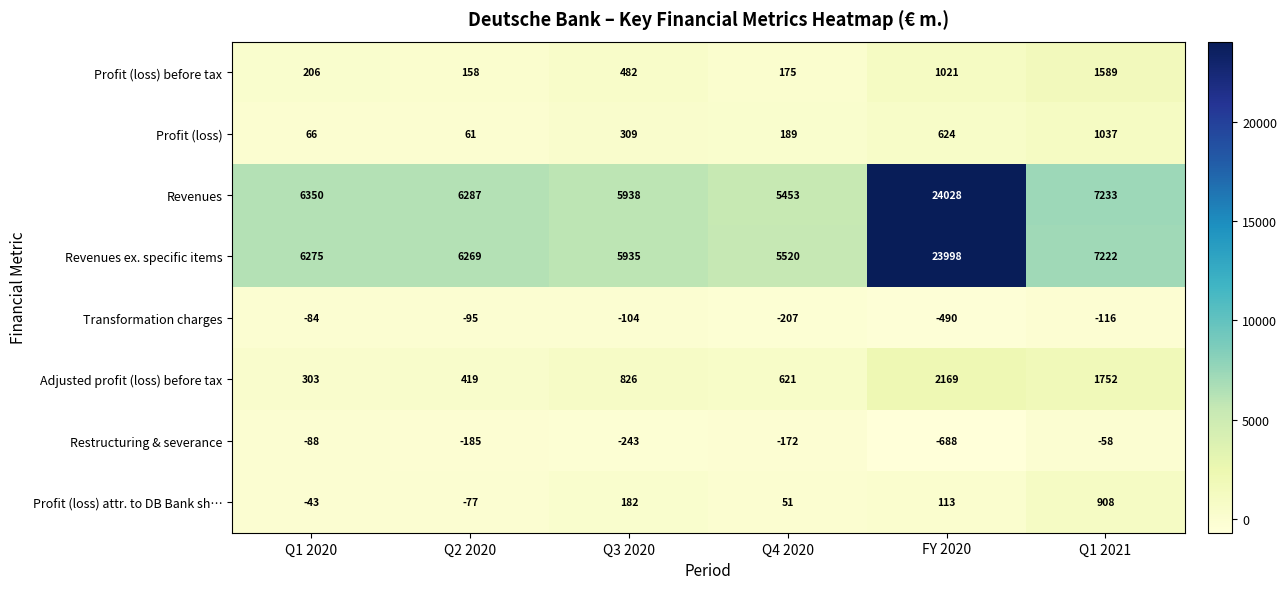

What is the total value across all series at FY 2020?

50775